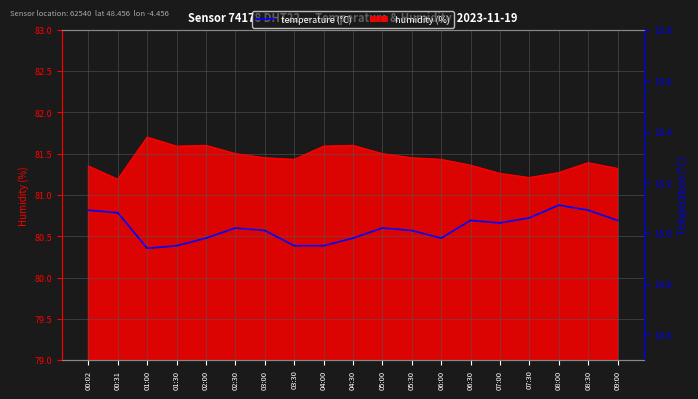

What value does the data have at 07:00?

15.0